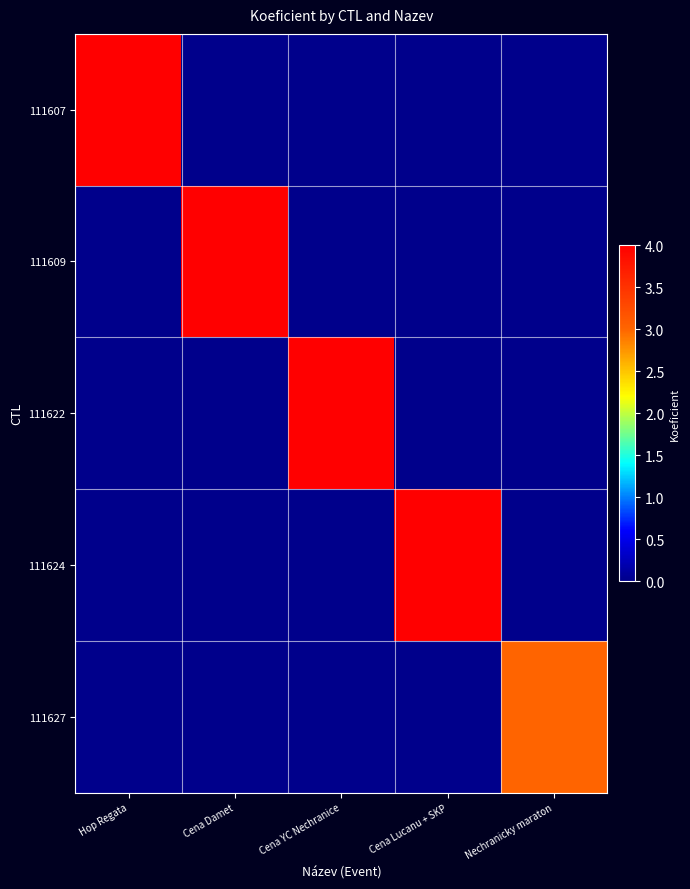

Count the 111609 values in the range 0 to 1.

4